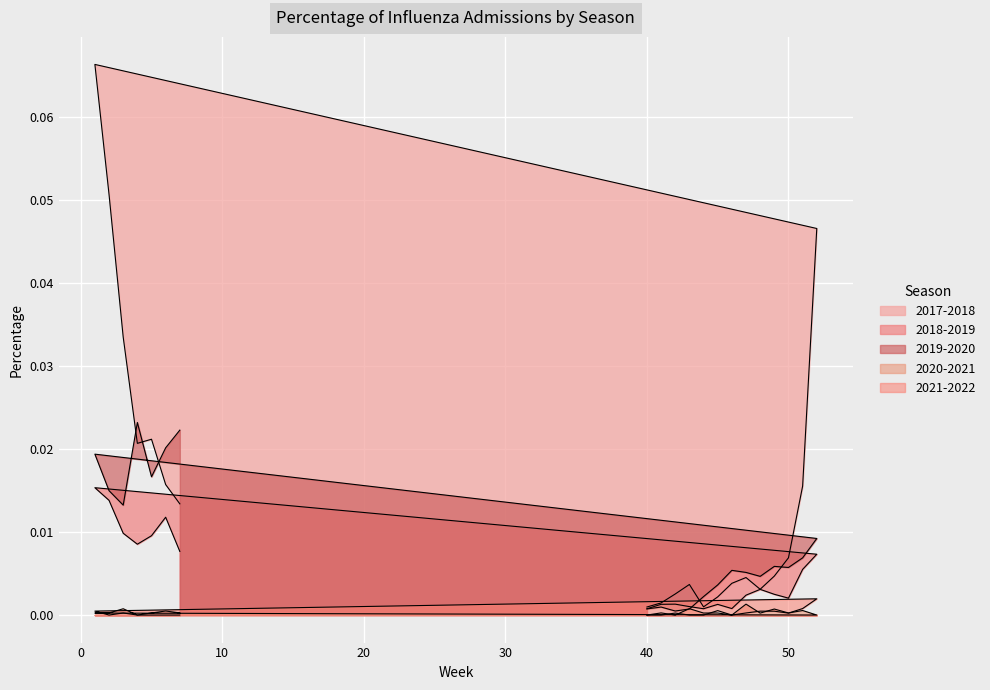

The value of 2019-2020 at 46 is 0.0. True or false?

True